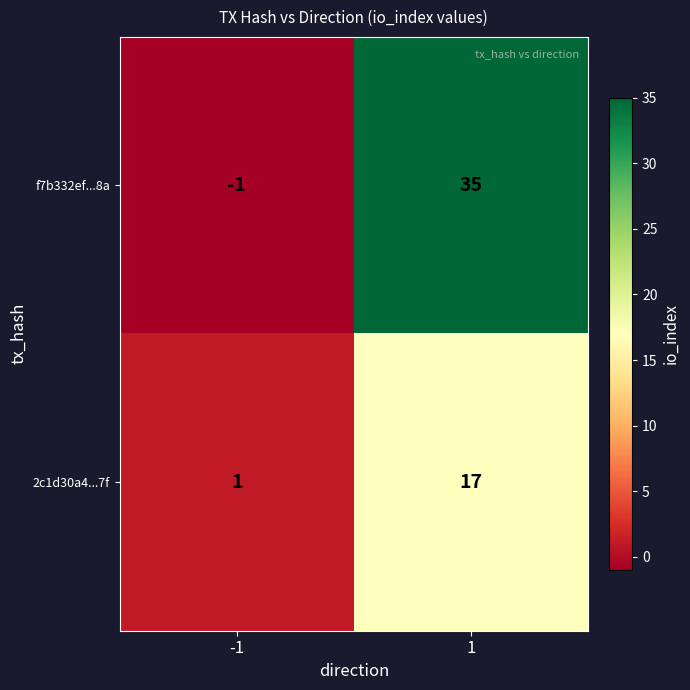

Which series has the widest spread of values?

f7b332ef...8a